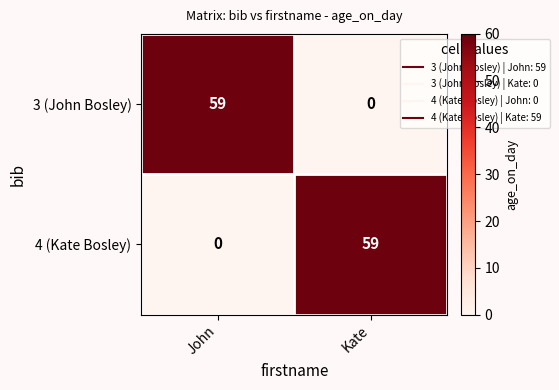

Count the number of data series in this chart.

2